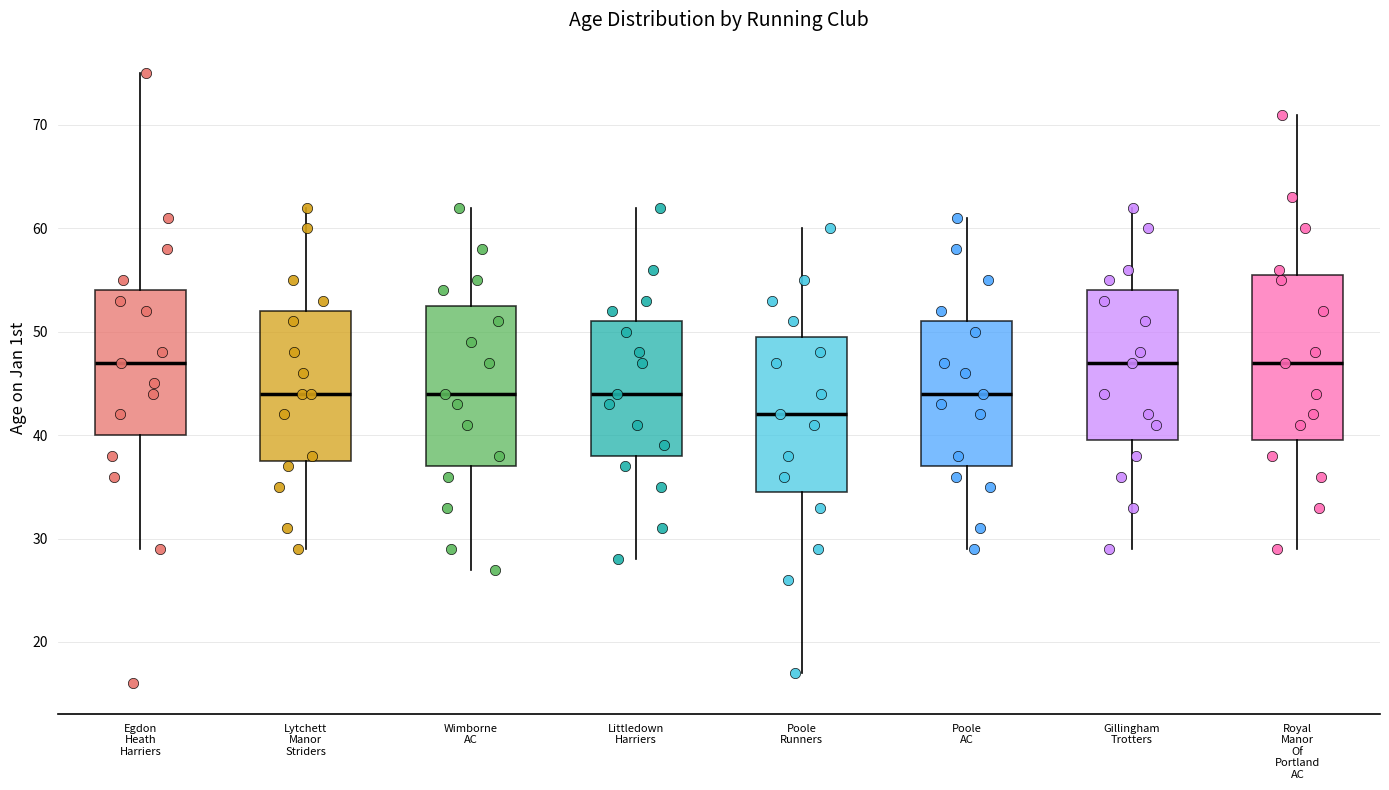

Reading left to right, read every box against the y-axis: the position of its median line, the range the box covers, and the ends of its whiskers. The values are not printed on the chart, so give them approximately, as read against the axis.

Egdon Heath Harriers: median 47, box 40 to 54, whiskers 29 to 75
Lytchett Manor Striders: median 44, box 38 to 52, whiskers 29 to 62
Wimborne AC: median 44, box 37 to 53, whiskers 27 to 62
Littledown Harriers: median 44, box 38 to 51, whiskers 28 to 62
Poole Runners: median 42, box 35 to 50, whiskers 17 to 60
Poole AC: median 44, box 37 to 51, whiskers 29 to 61
Gillingham Trotters: median 47, box 40 to 54, whiskers 29 to 62
Royal Manor Of Portland AC: median 47, box 40 to 56, whiskers 29 to 71